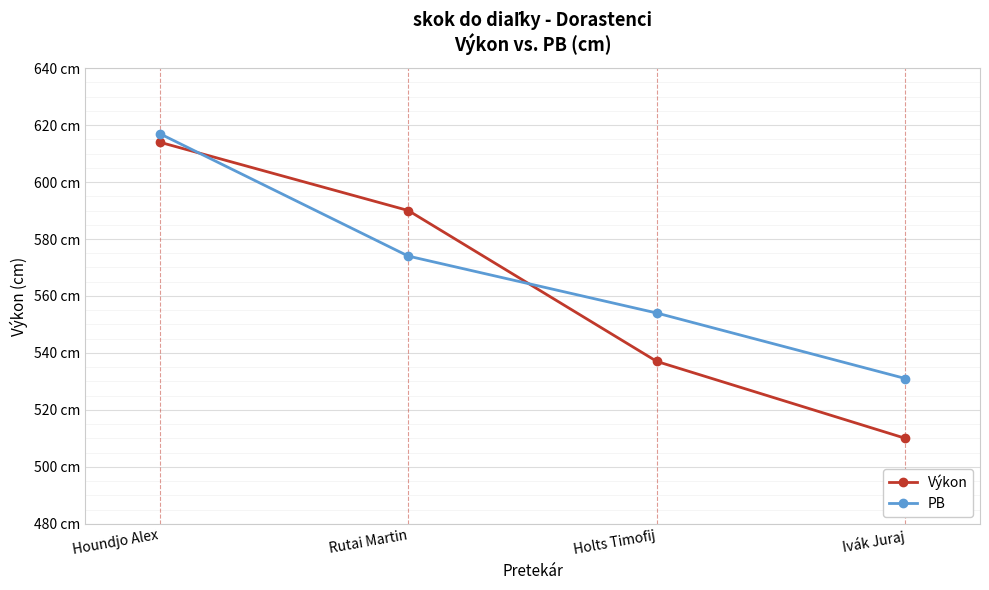

What is the difference between the maximum and minimum values in the PB series?

86